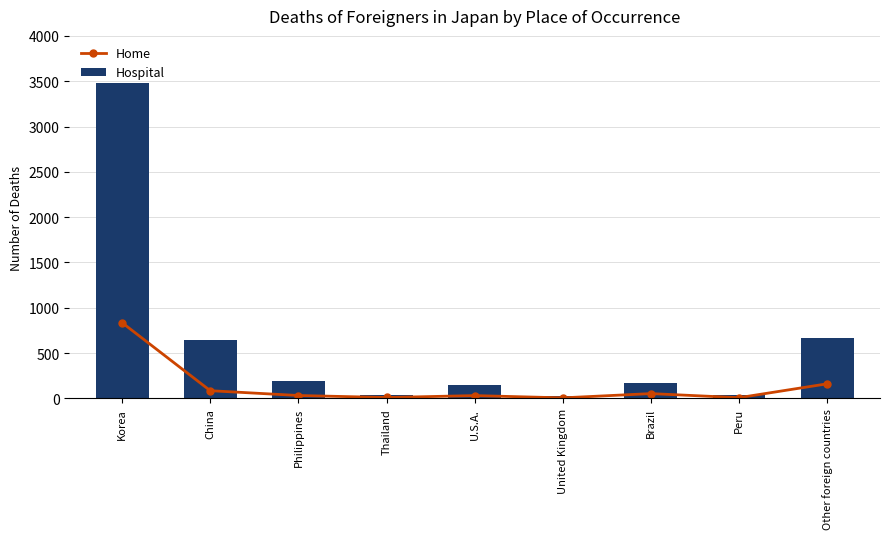

Is it true that Home equals 38 at Other foreign countries?

False